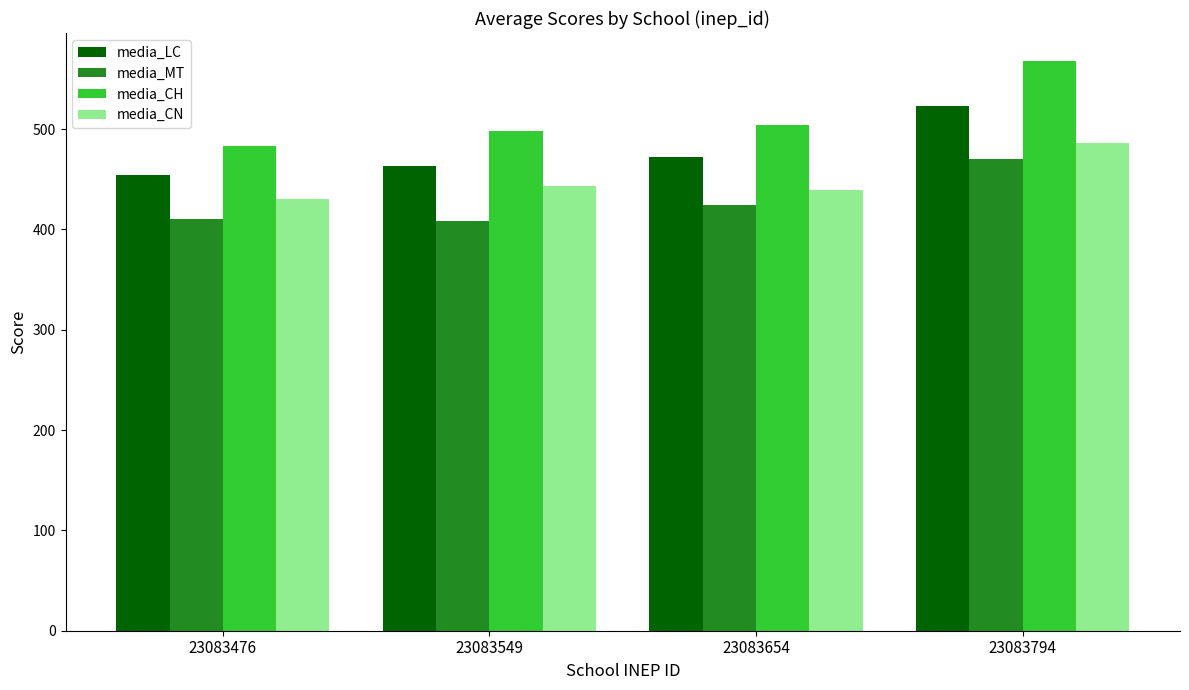

Which series has the widest spread of values?

media_CH